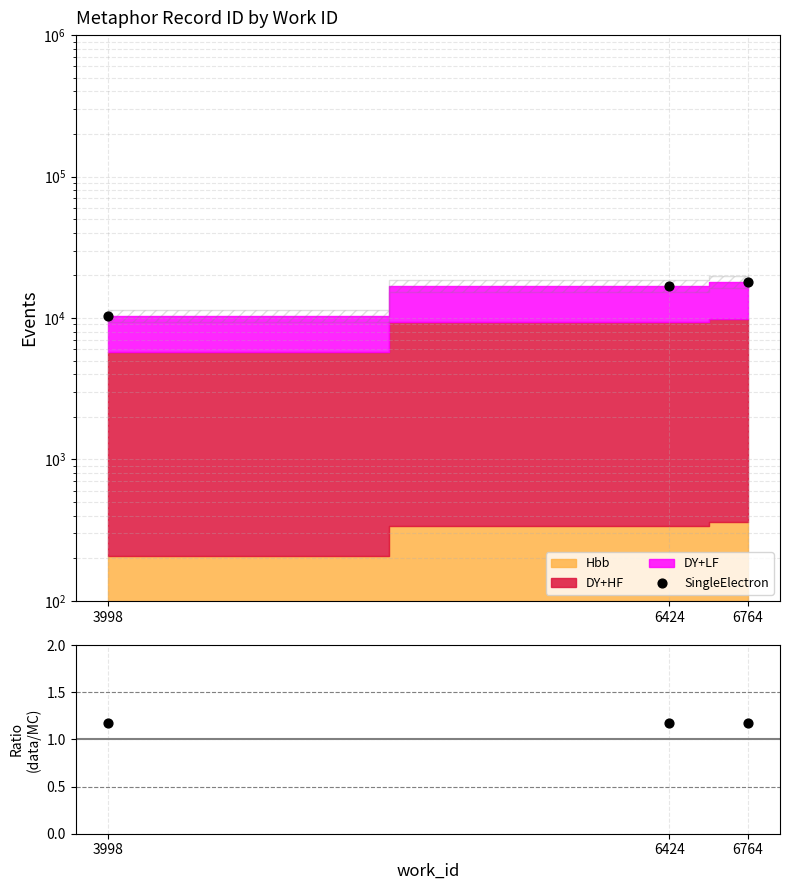

Which series has the largest total across all categories?

SingleElectron